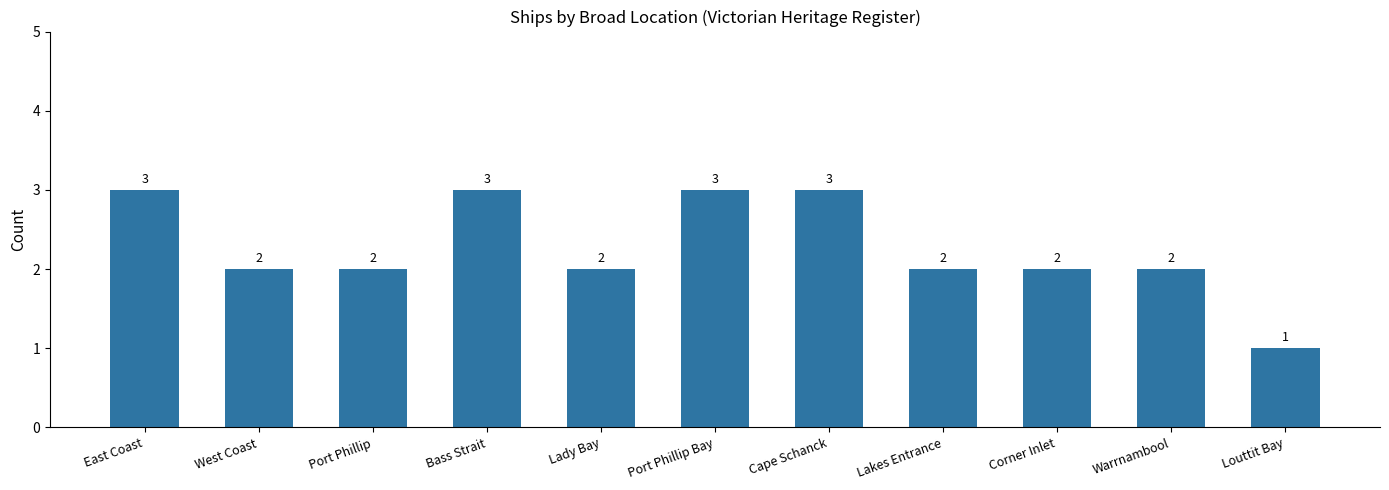

Reading right to left, what are all the values shown in this chart?

1	2	2	2	3	3	2	3	2	2	3